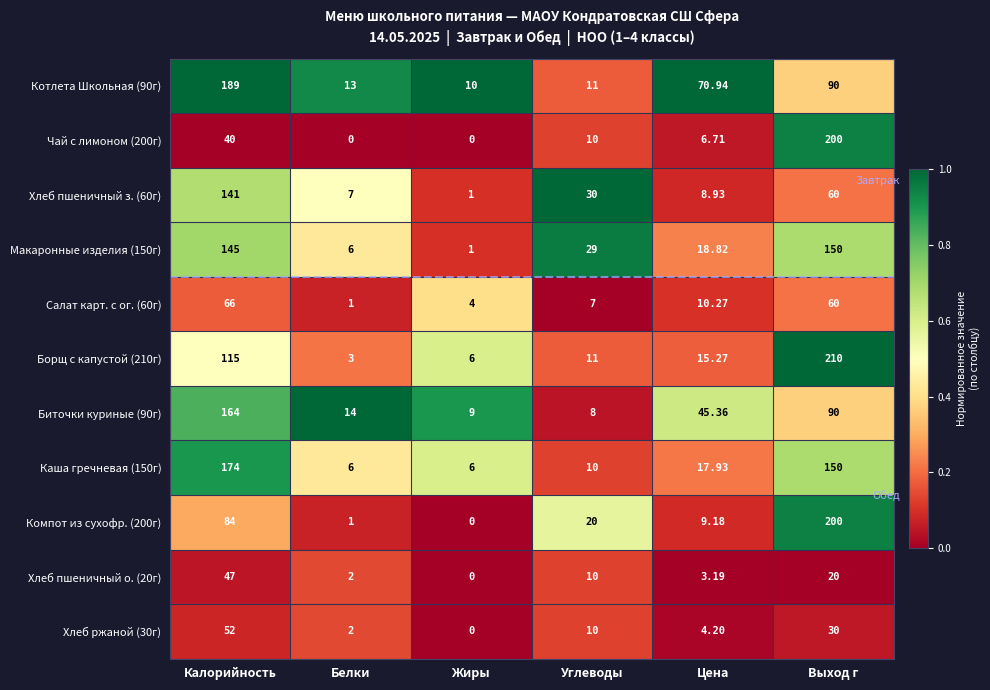

At which label does Борщ с капустой (210г) reach its minimum?

Белки